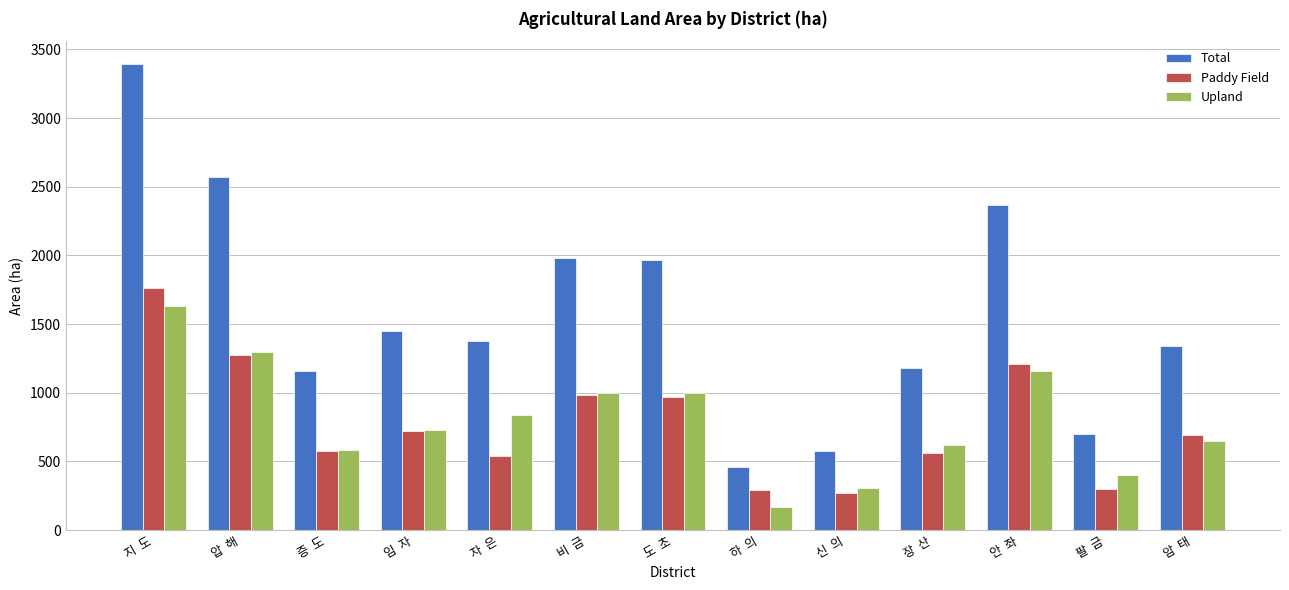

The Upland series shows 119 at 신  의. True or false?

False